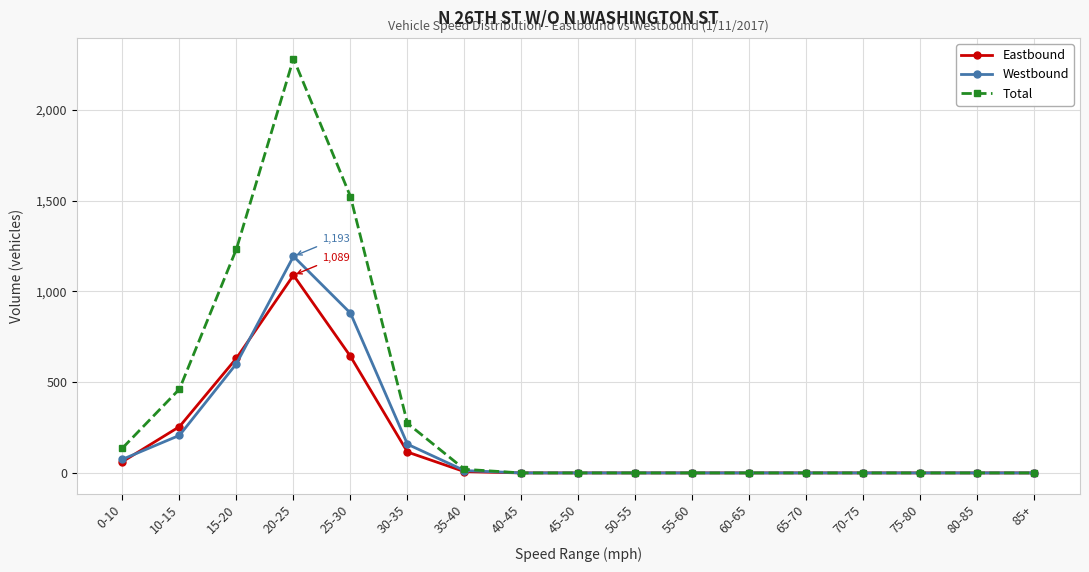

What is the value of the Total point at the 6th from the left?

273